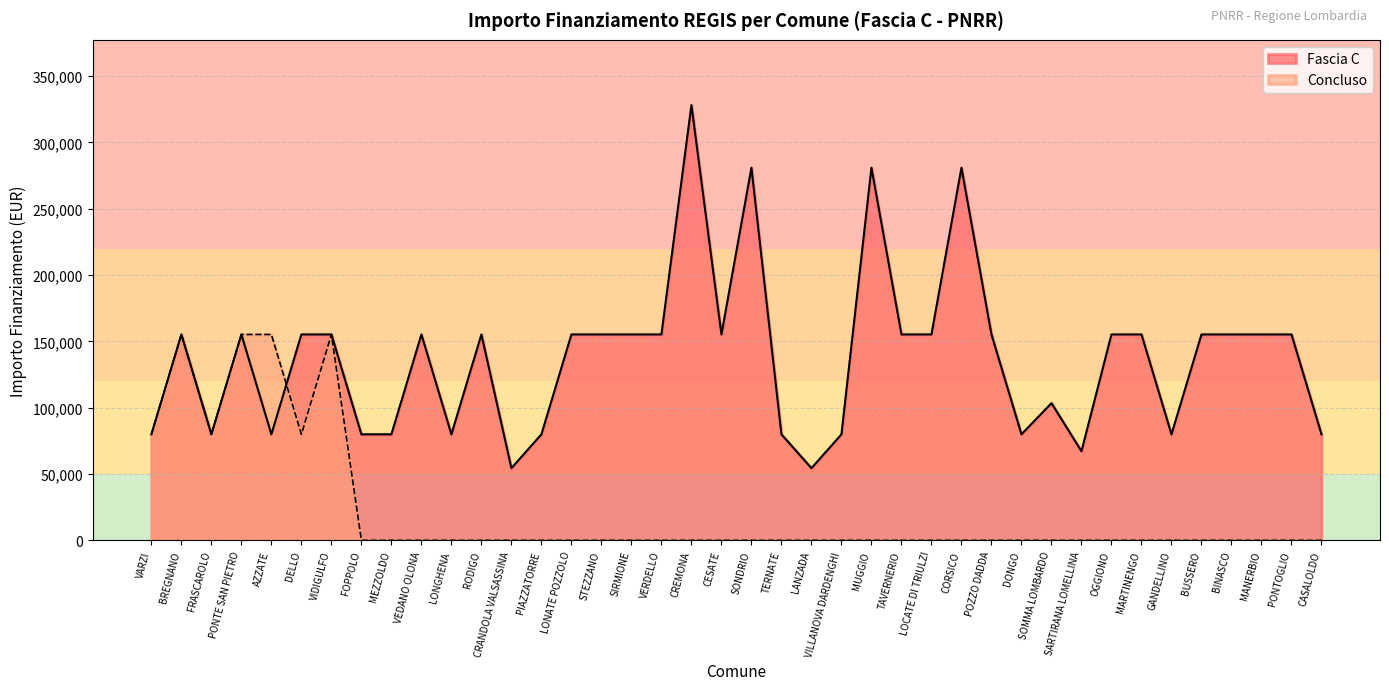

Is it true that Fascia C equals 155234 at BINASCO?

True